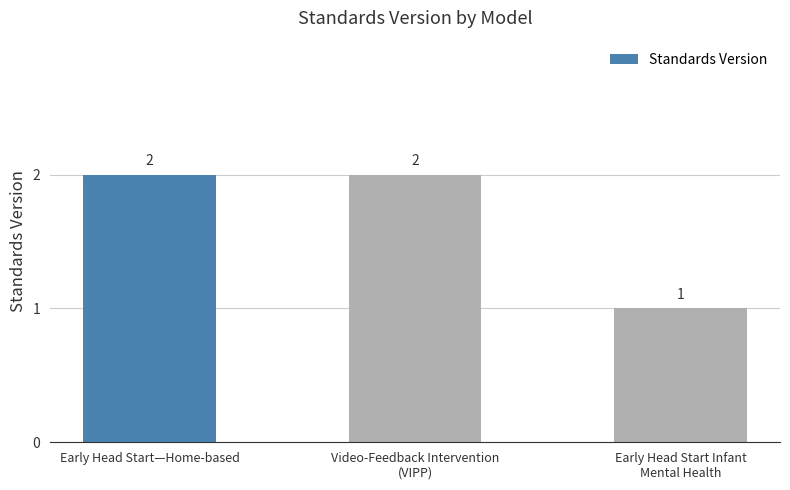

What is the sum of all values?

5